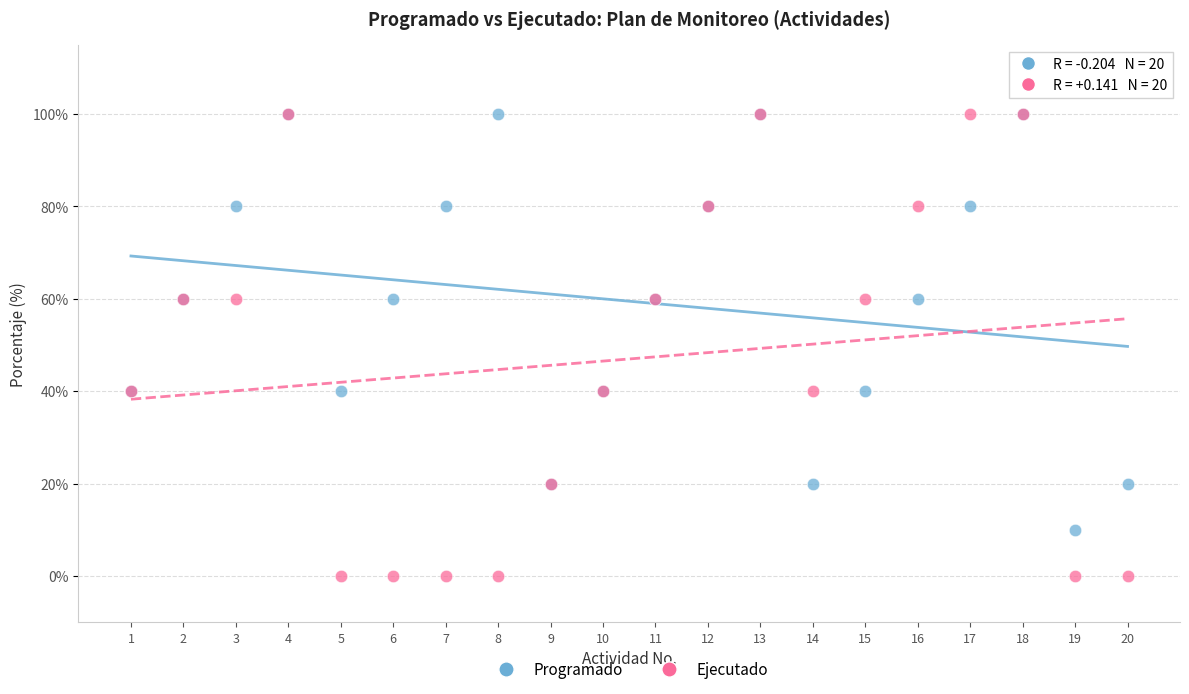

Which series contains the lowest Y value?

Ejecutado